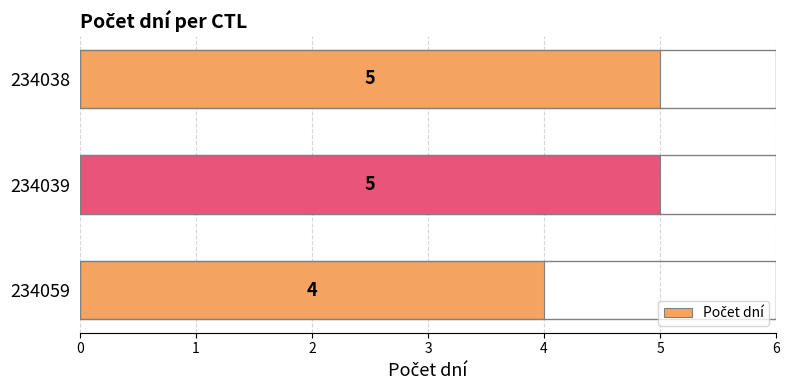

What is the maximum value shown in the chart?

5